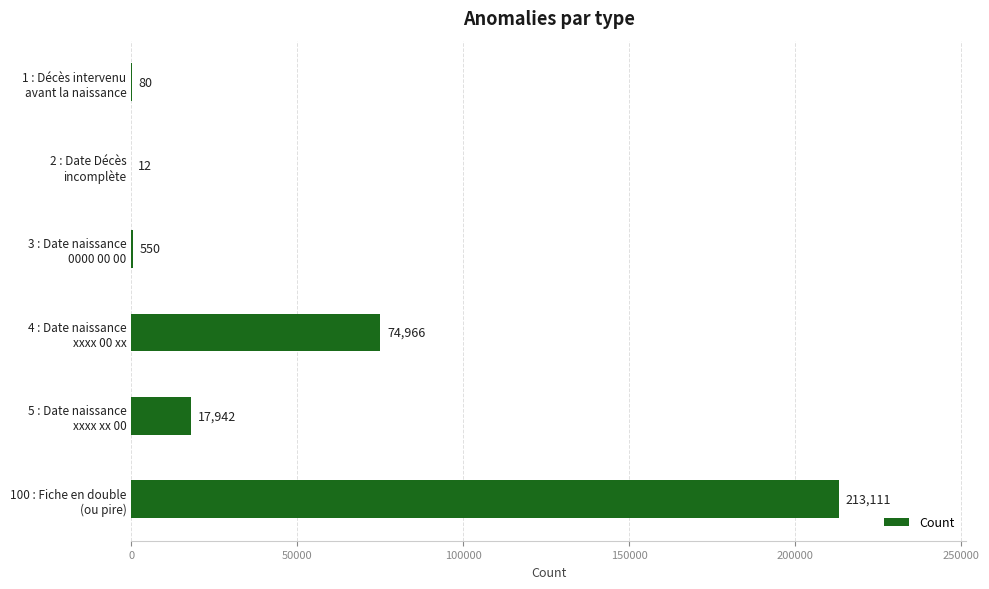

What is the sum of all values?

306661